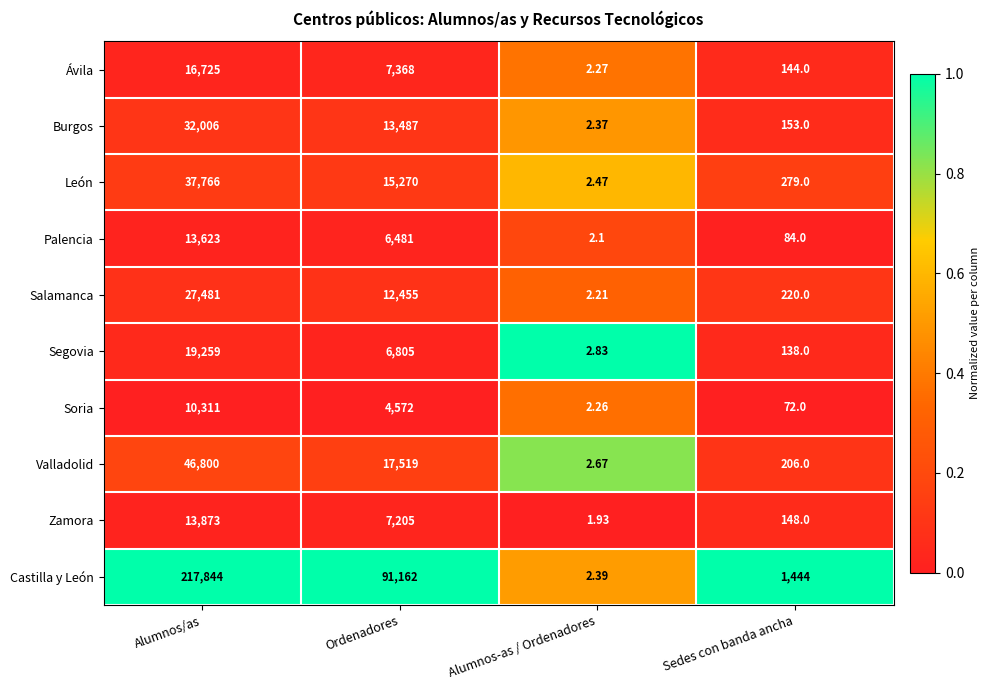

List the labels in order of Ávila value, smallest first.

Alumnos-as / Ordenadores, Sedes con banda ancha, Ordenadores, Alumnos/as